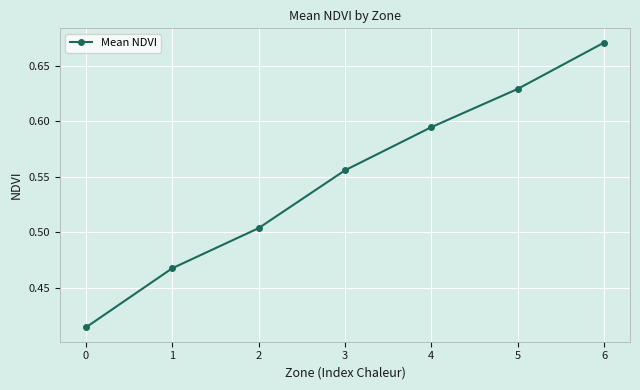

Rank the categories by value from highest to lowest.

6, 5, 4, 3, 2, 1, 0